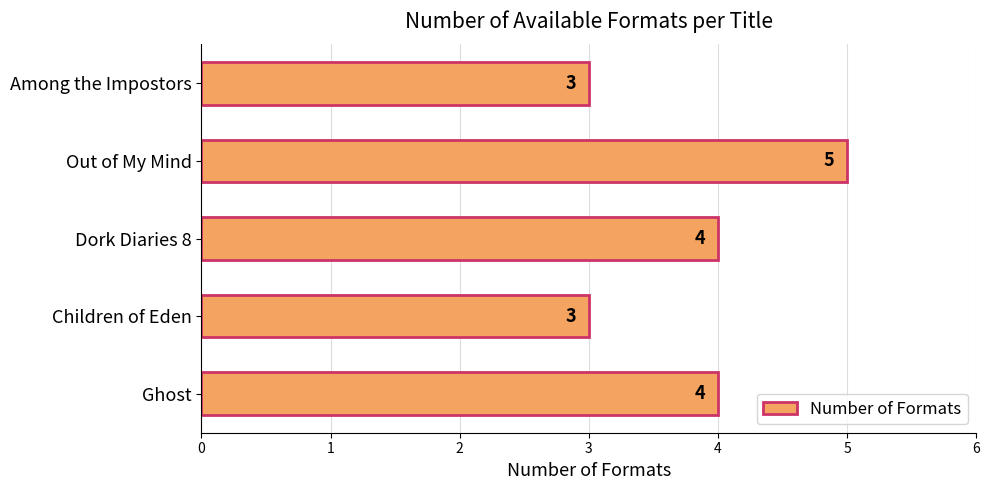

Count the values in the range 3 to 4.

4